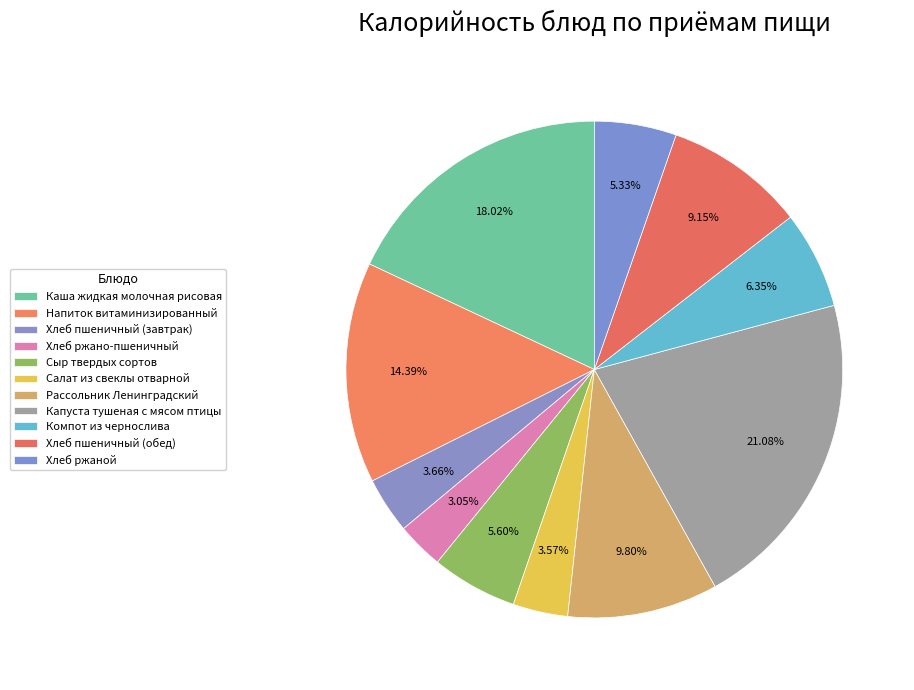

To the nearest percent, what is the difference between the largest and smallest slice percentages?

18%